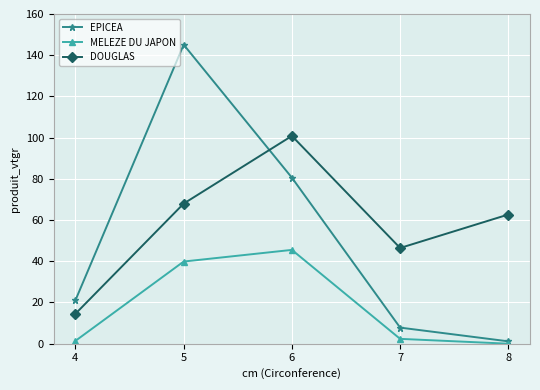

What is the average value of the EPICEA series?

51.1